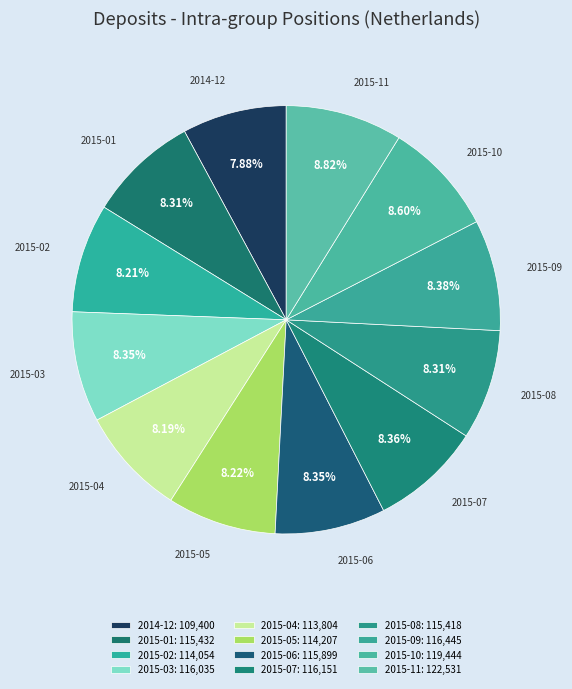

Approximately how many times larger is the value at 2015-05 compared to 2015-07?

1.0